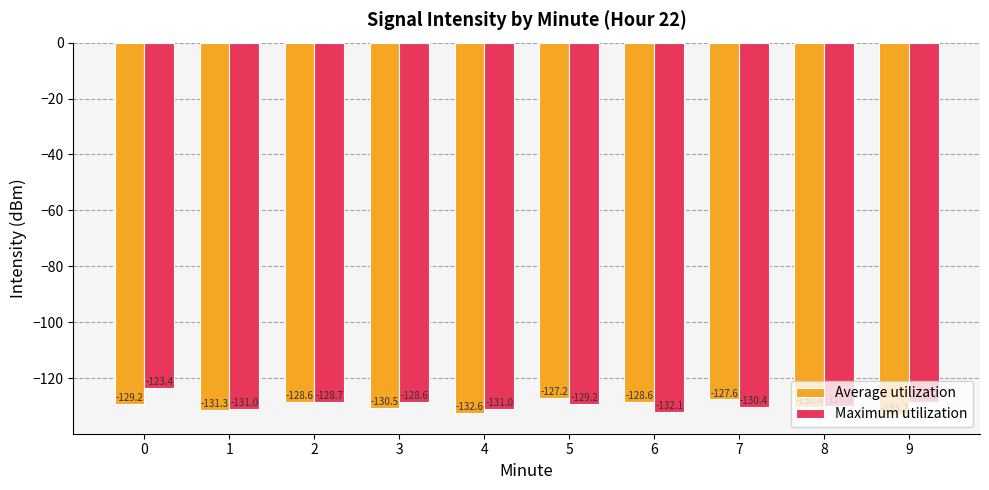

How many values in the Average utilization series are below -129?

6